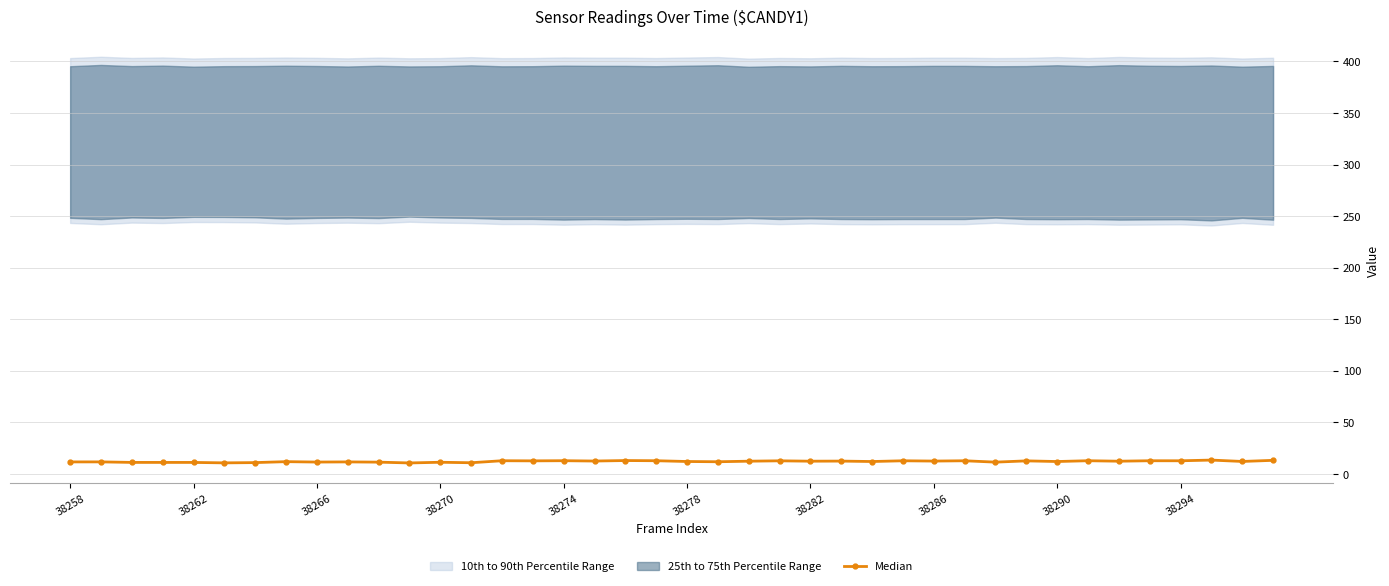

What is the lowest value of the Median series?

10.7